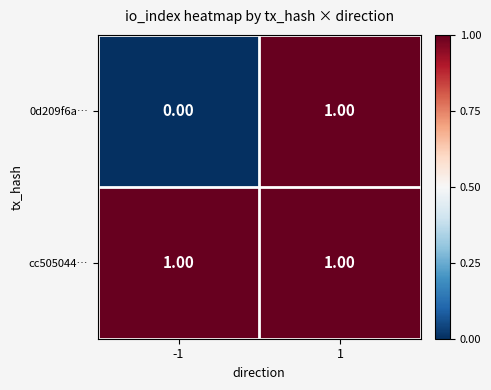

Which series has the widest spread of values?

0d209f6a…